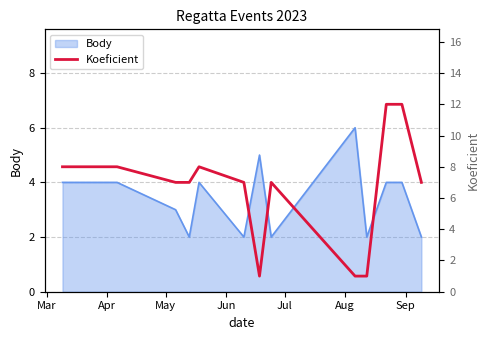

What is the change in value from Apr to Jun?

-1